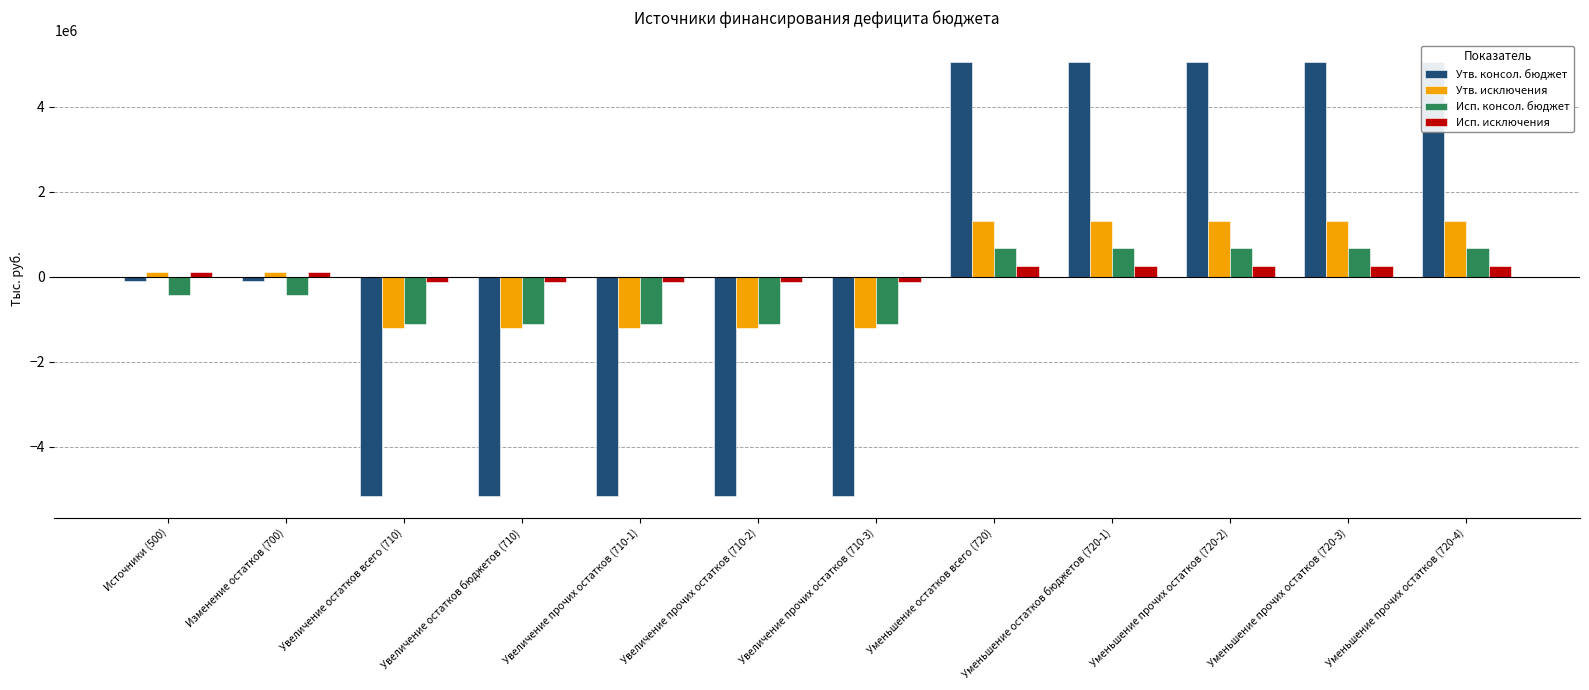

What position from the left is Увеличение прочих остатков (710-2)?

6